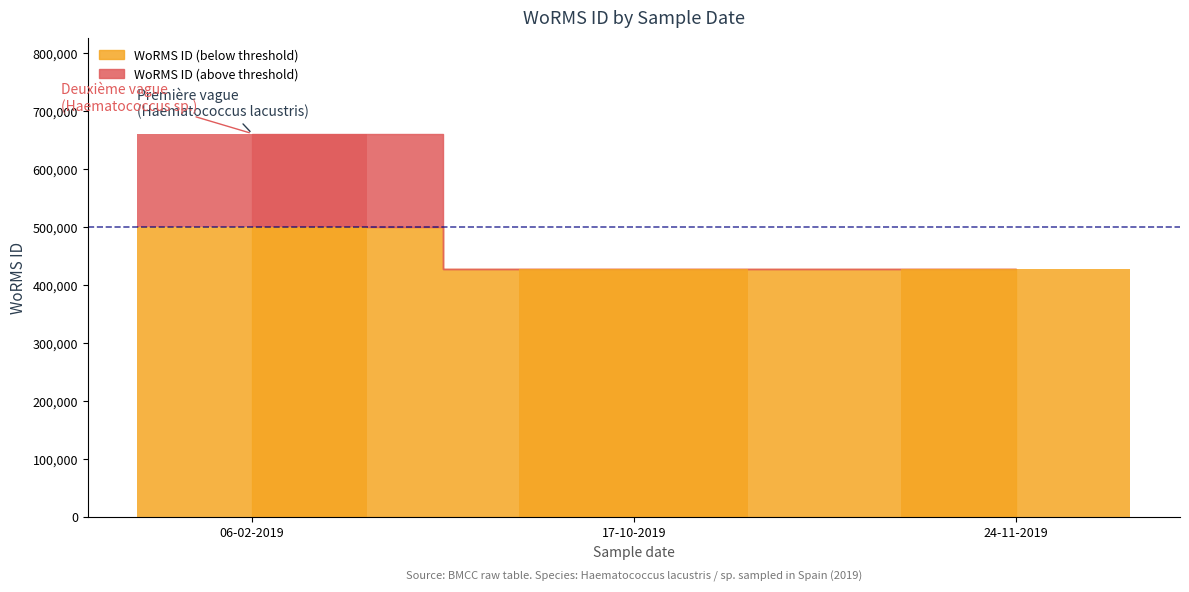

What is the difference between the values at 17-10-2019 and 06-02-2019?

233037